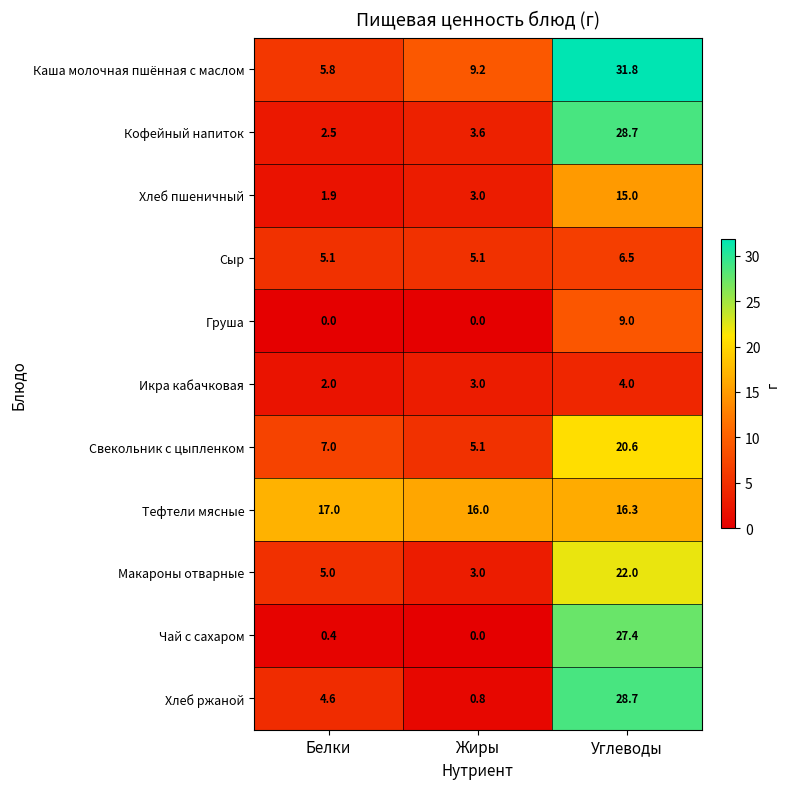

What is the sum of the Сыр values at Жиры and Углеводы?

11.6